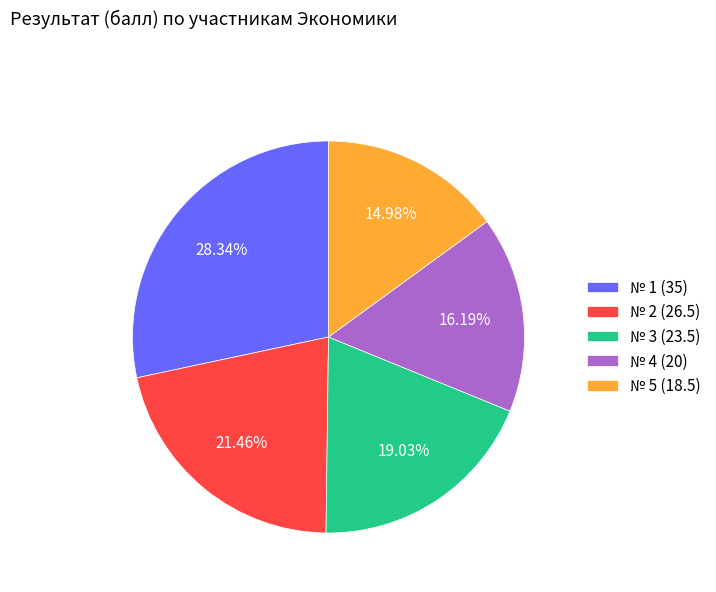

Count the number of slices in the pie.

5